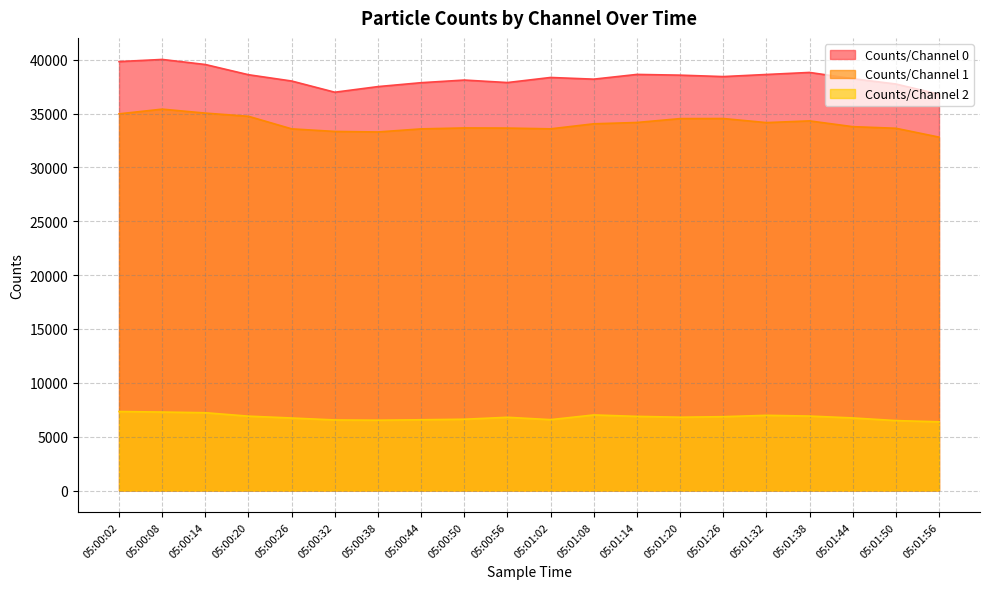

Rank the series by their maximum value, from lowest to highest.

Counts/Channel 2, Counts/Channel 1, Counts/Channel 0